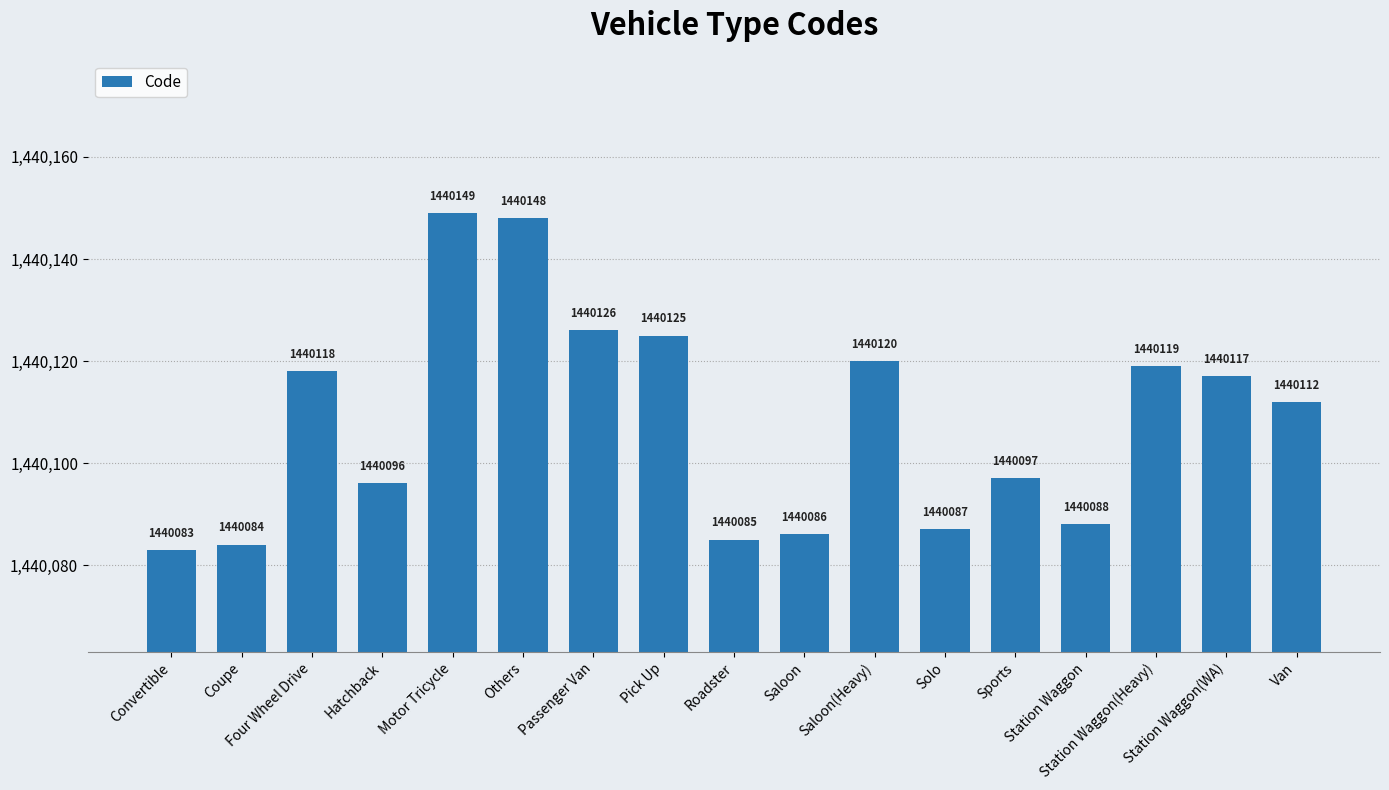

Rank the categories by value from highest to lowest.

Motor Tricycle, Others, Passenger Van, Pick Up, Saloon(Heavy), Station Waggon(Heavy), Four Wheel Drive, Station Waggon(WA), Van, Sports, Hatchback, Station Waggon, Solo, Saloon, Roadster, Coupe, Convertible